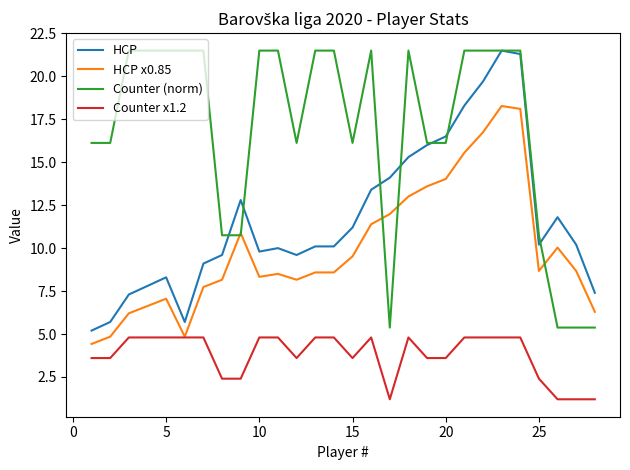

True or false: Counter (norm) and Counter x1.2 intersect in this chart.

False